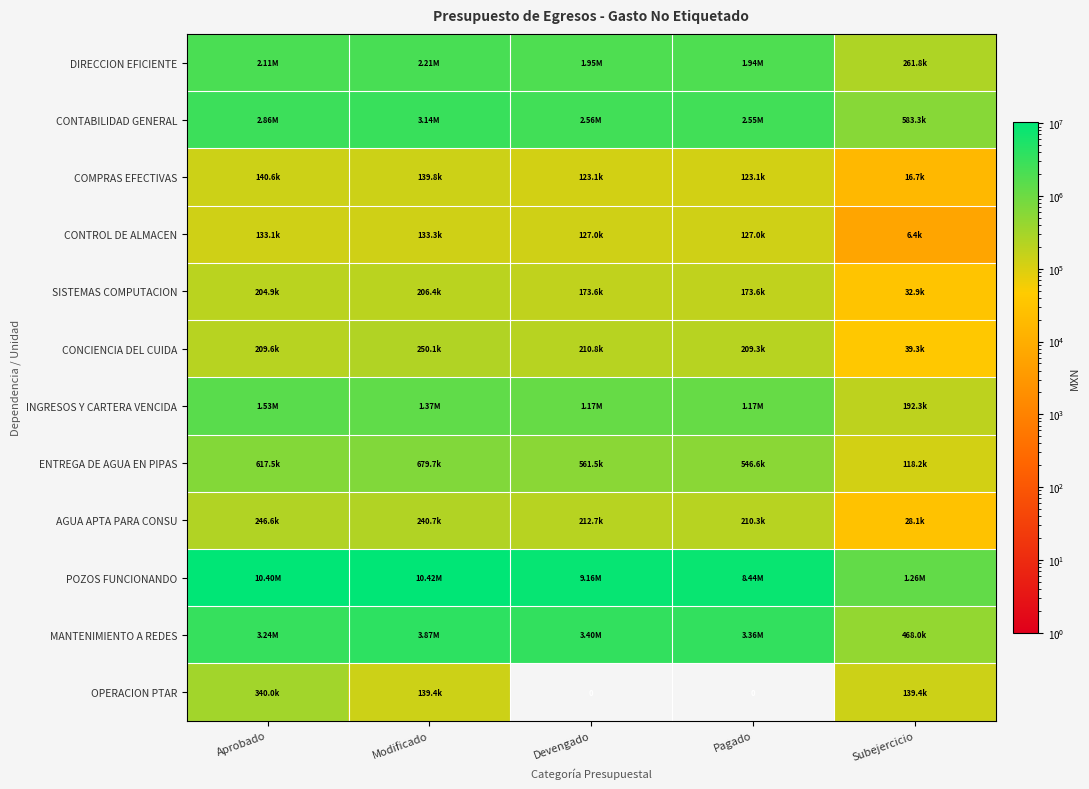

What is the difference between the maximum and minimum values in the OPERACION PTAR series?

340030.1